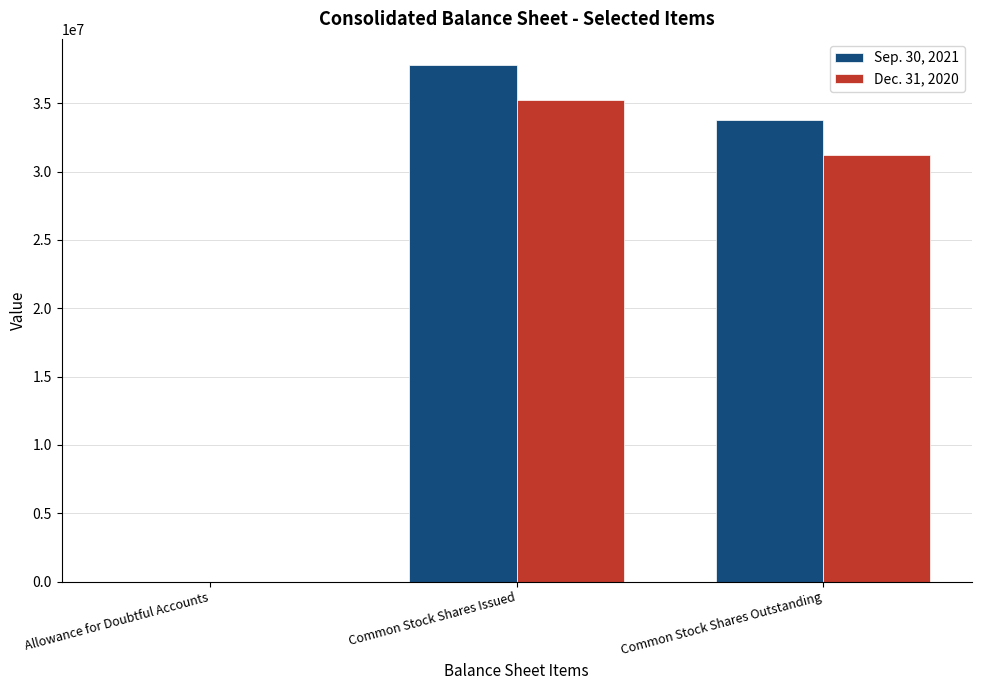

Between Common Stock Shares Issued and Common Stock Shares Outstanding, which series saw the biggest shift?

Sep. 30, 2021